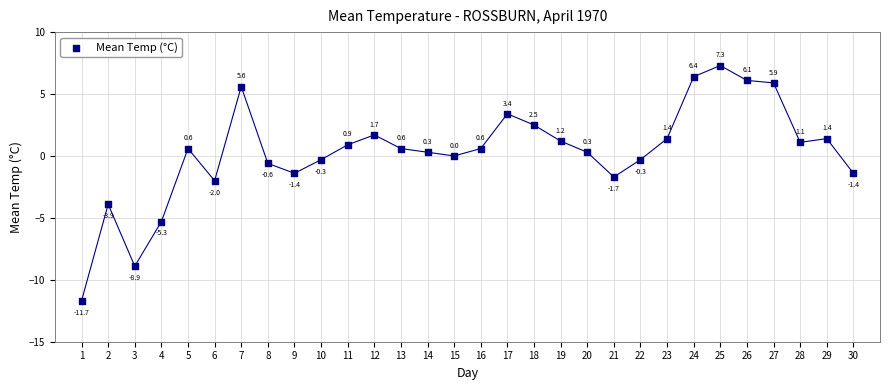

What is the range of Y values (max minus min)?

19.0